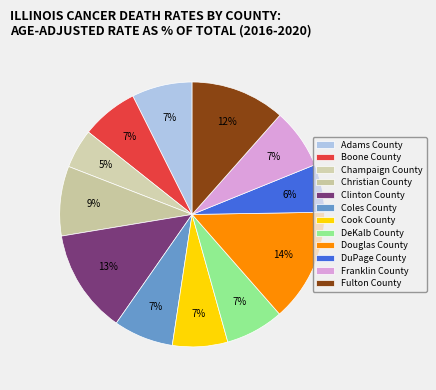

Which category has the biggest portion of the pie?

Douglas County